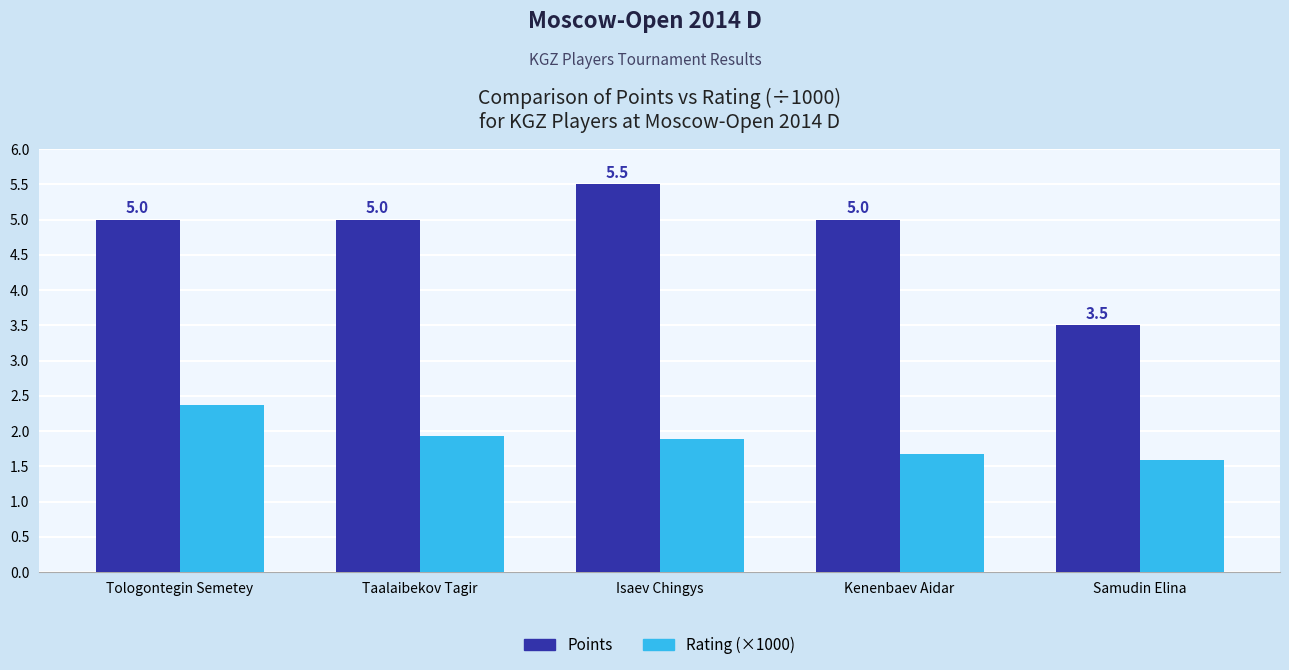

Rank the series at Tologontegin Semetey from highest to lowest value.

Points, Rating (×1000)